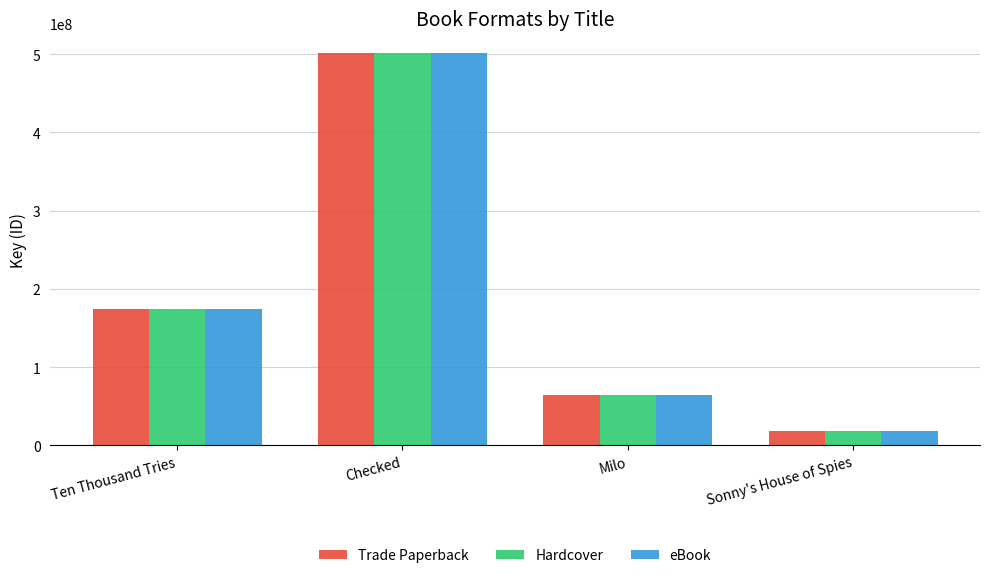

What is the difference between the Hardcover values at Ten Thousand Tries and Sonny's House of Spies?

156148797